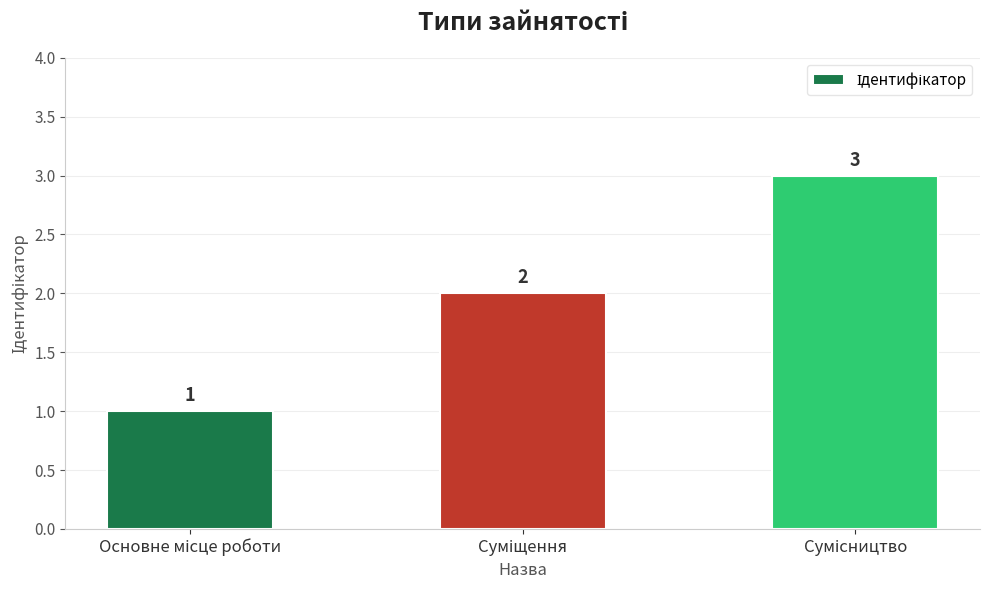

What is the sum of all values?

6